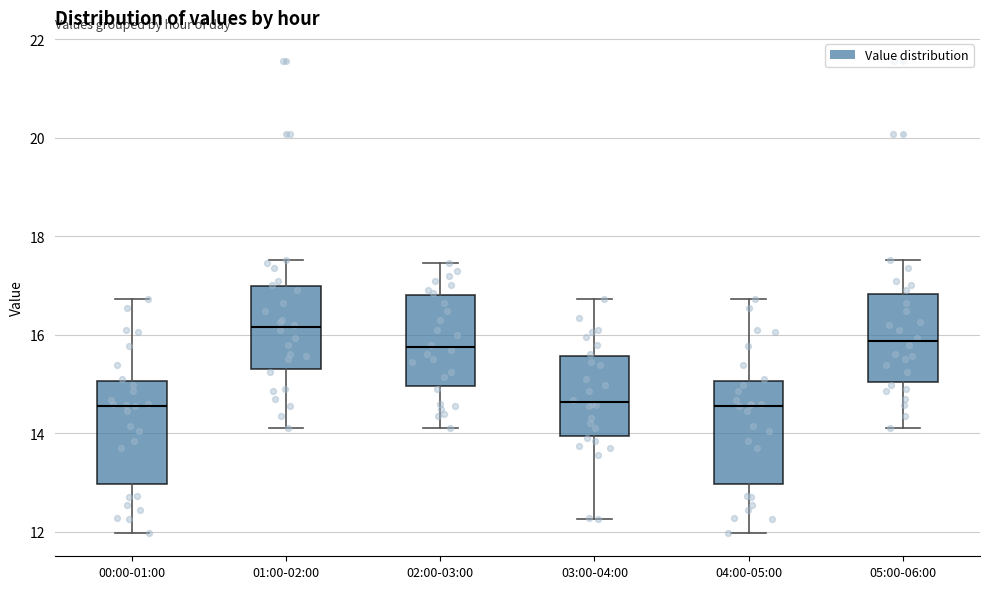

Reading left to right, read every box against the y-axis: the position of its median line, the range the box covers, and the ends of its whiskers. The values are not printed on the chart, so give them approximately, as read against the axis.

00:00-01:00: median 14.6, box 13.0 to 15.0, whiskers 12.0 to 16.8
01:00-02:00: median 16.2, box 15.4 to 17.0, whiskers 14.2 to 17.6
02:00-03:00: median 15.8, box 15.0 to 16.8, whiskers 14.2 to 17.4
03:00-04:00: median 14.6, box 14.0 to 15.6, whiskers 12.2 to 16.8
04:00-05:00: median 14.6, box 13.0 to 15.0, whiskers 12.0 to 16.8
05:00-06:00: median 15.8, box 15.0 to 16.8, whiskers 14.2 to 17.6